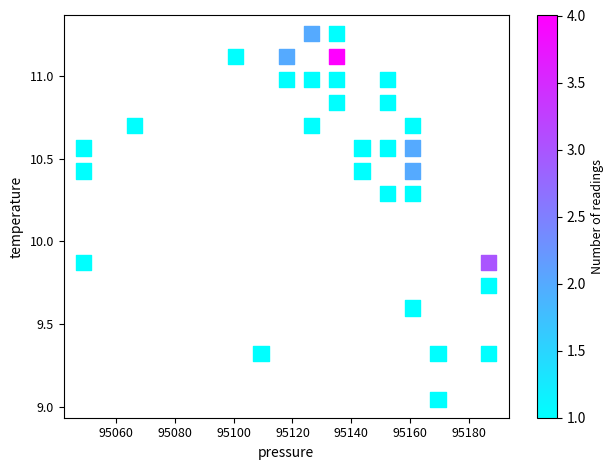

What is the range of X values (max minus min)?

137.3